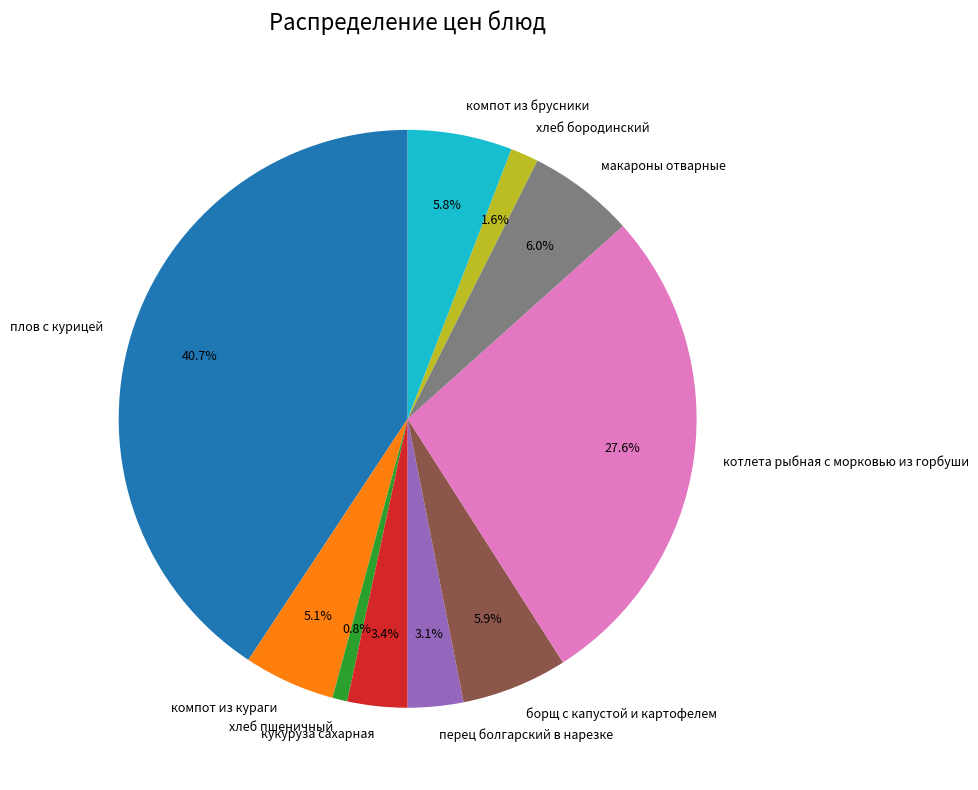

What is the largest slice in the pie chart?

плов с курицей